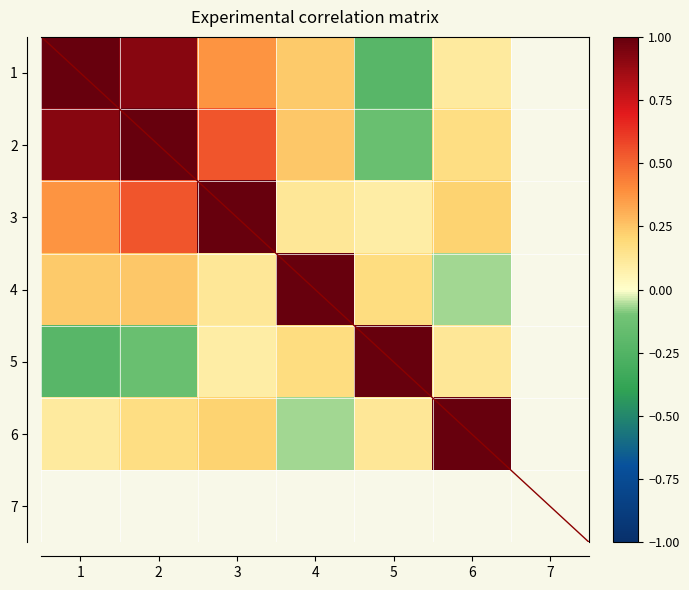

The value of 1 at 5 is -0.2. True or false?

True